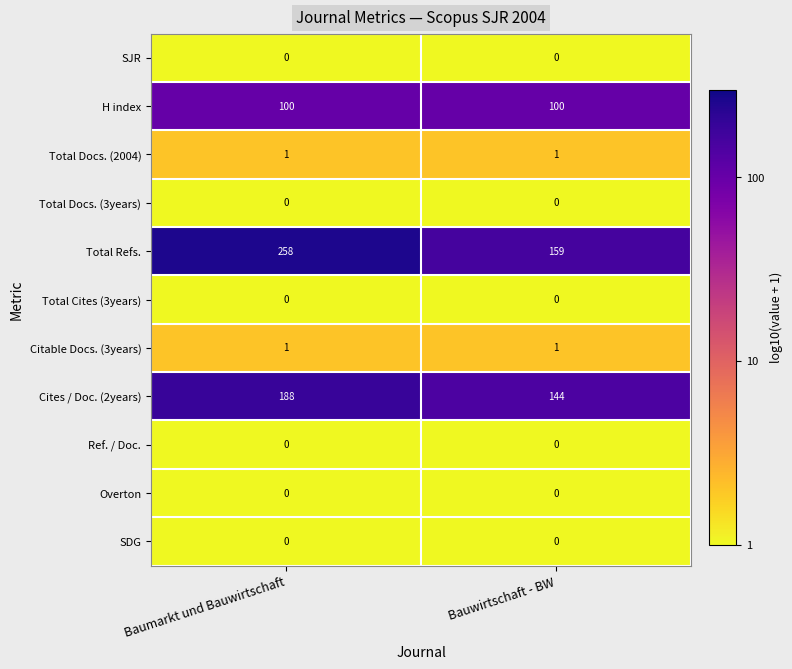

At which category is the sum across all series the highest?

Baumarkt und Bauwirtschaft